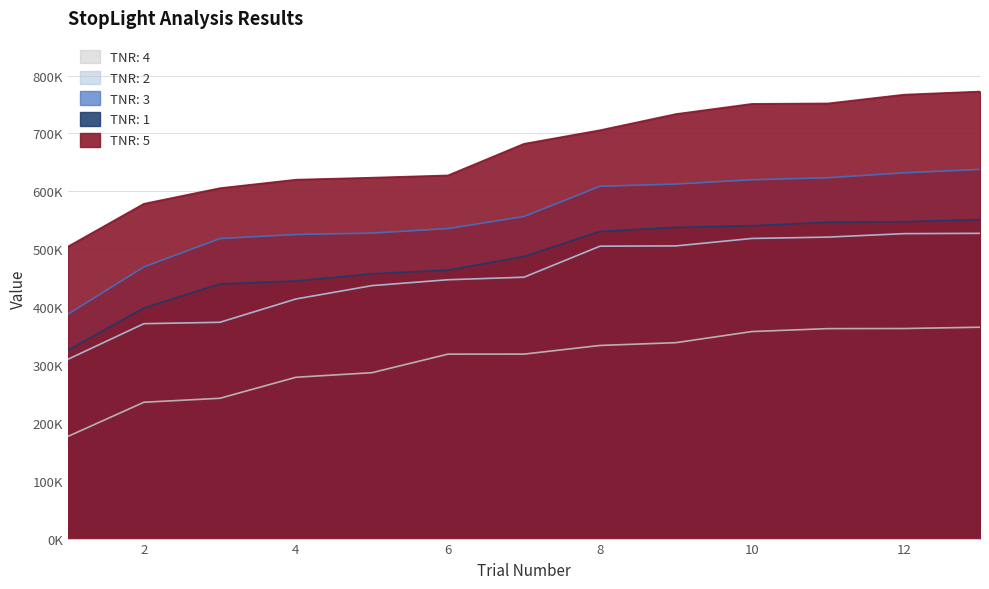

What is the highest value of the TNR: 3 series?

637939.5